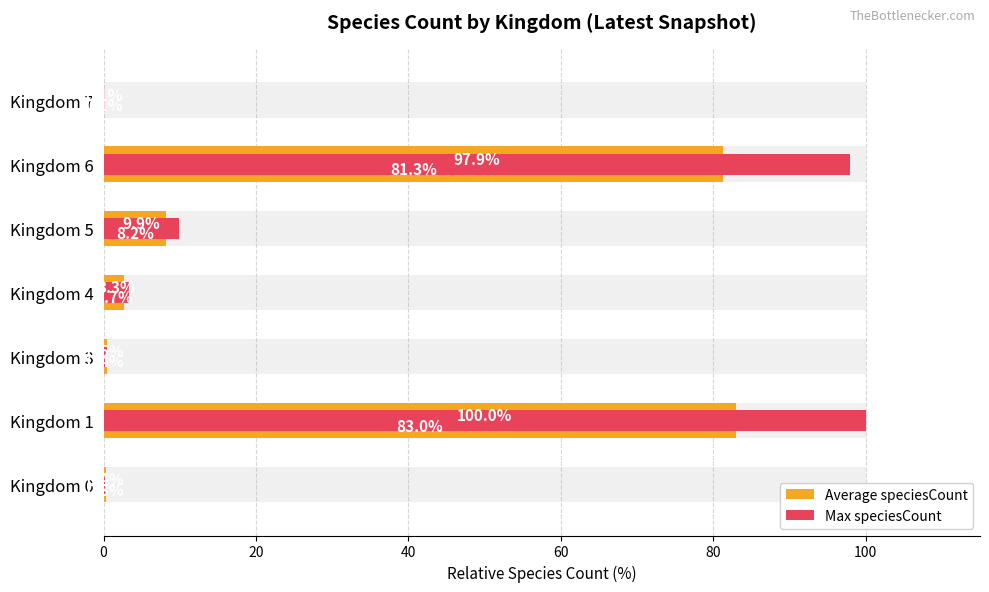

Reading left to right, extract all data points from this chart.

Average speciesCount: 0=0.3	20=83.0	40=0.4	60=2.7	80=8.2	100=81.3	120=0.1
Max speciesCount: 0=0.4	20=100.0	40=0.5	60=3.3	80=9.9	100=97.9	120=0.1